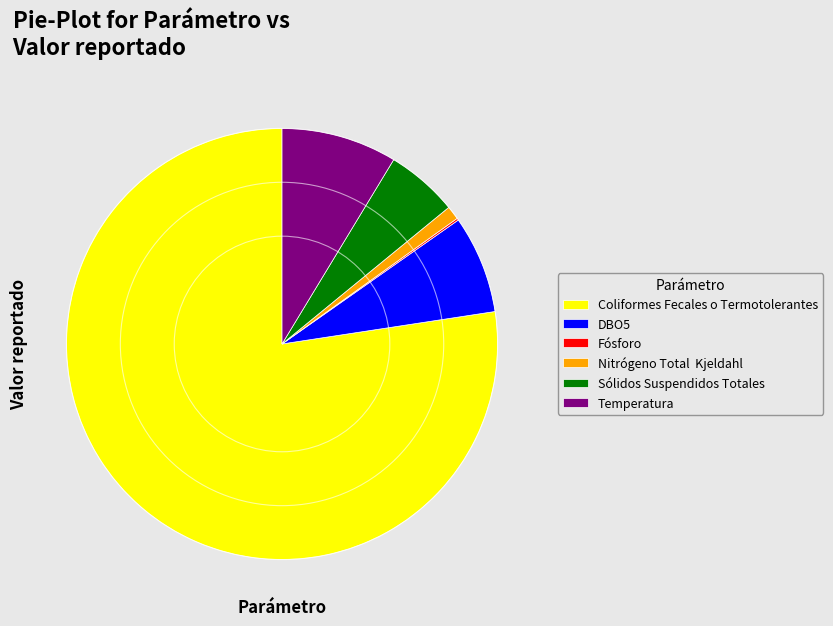

Is there any slice that represents more than half of the pie?

Yes